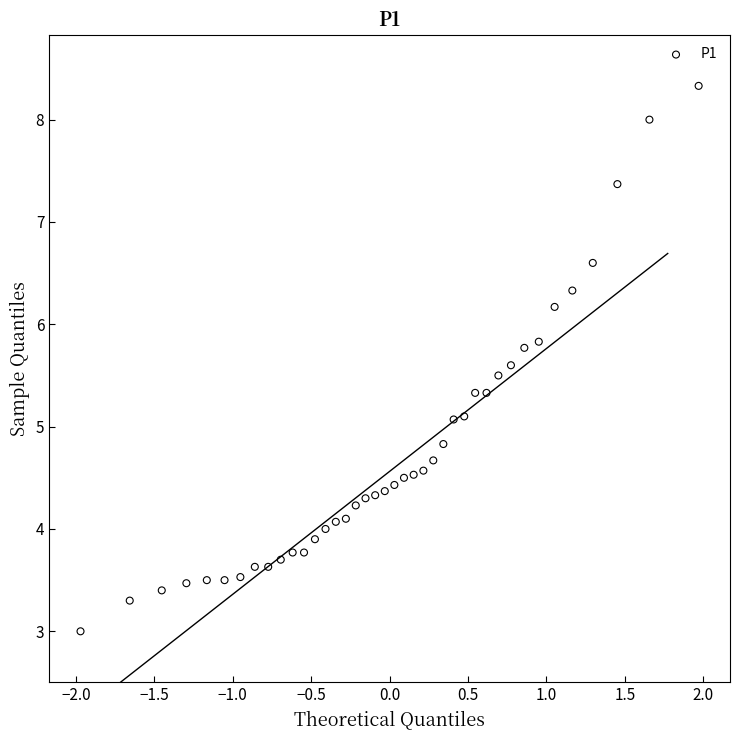

What is the range of X values (max minus min)?

3.9